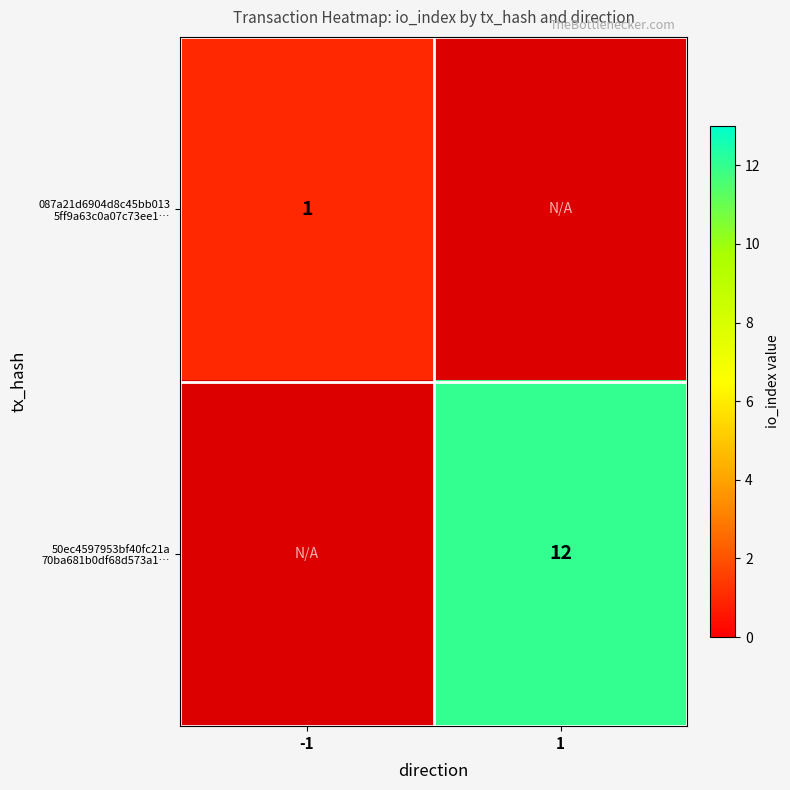

Rank the series by their average value, from lowest to highest.

087a21d6904d8c45bb013 5ff9a63c0a07c73ee1…, 50ec4597953bf40fc21a 70ba681b0df68d573a1…